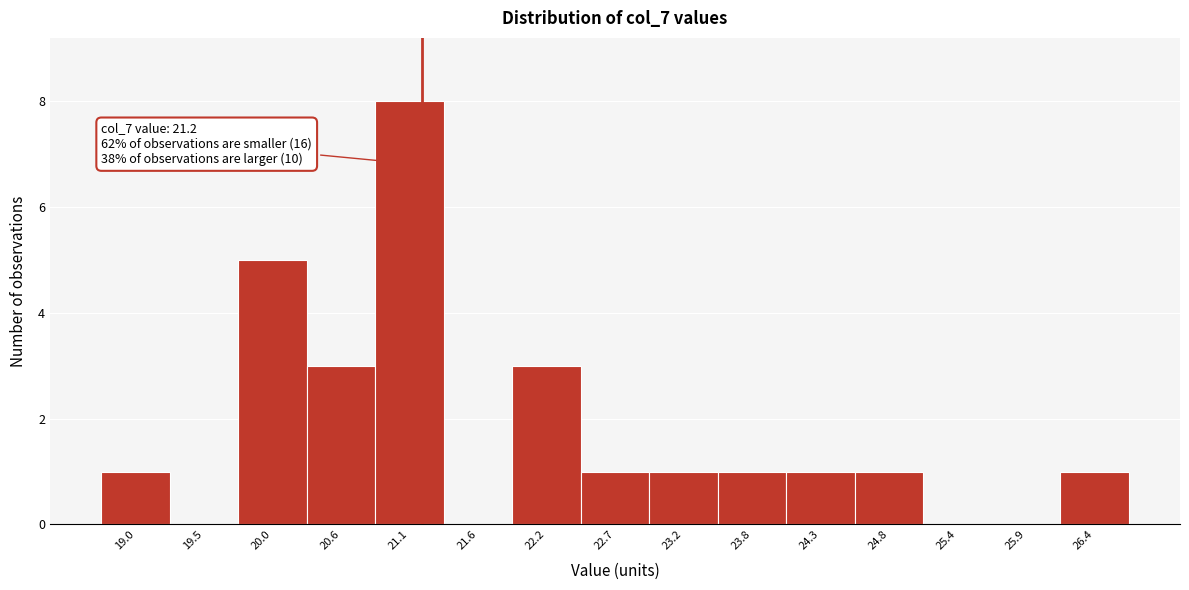

Which range on the x-axis has the tallest bar?

20.8 to 21.4